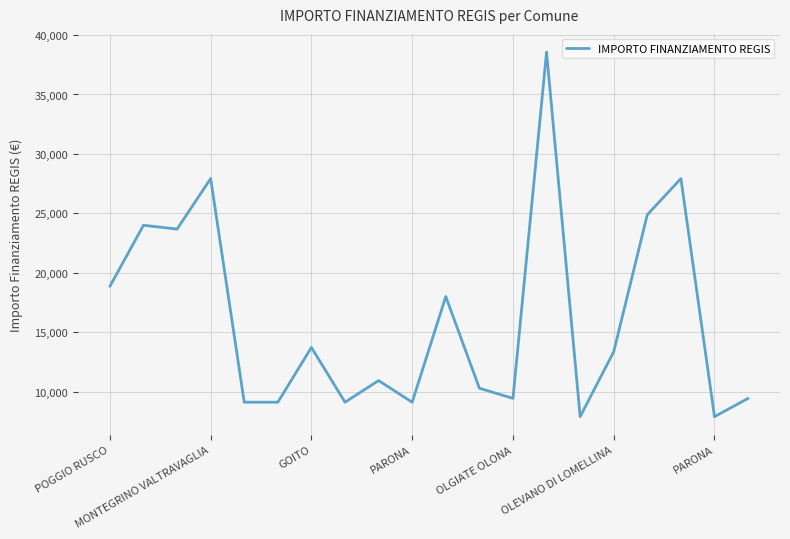

What is the smallest value displayed?

7891